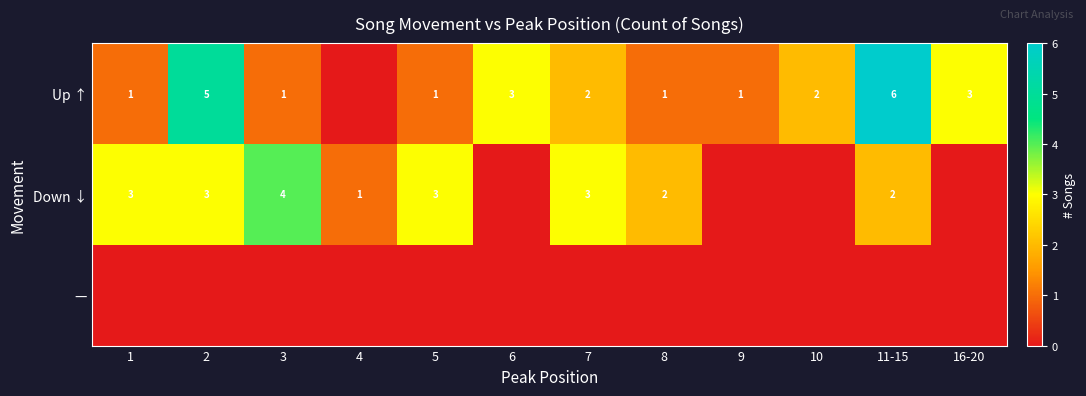

The Up ↑ series shows 1 at 8. True or false?

True